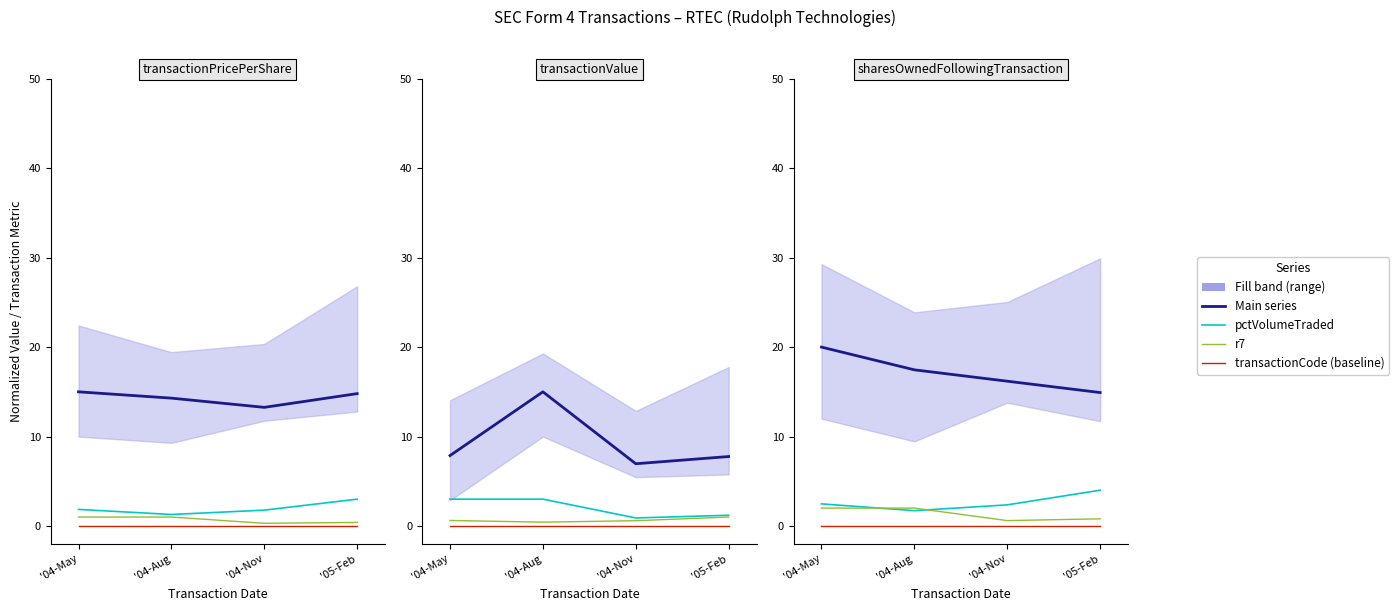

What value does the transactionValue series have at '04-May?

7.9